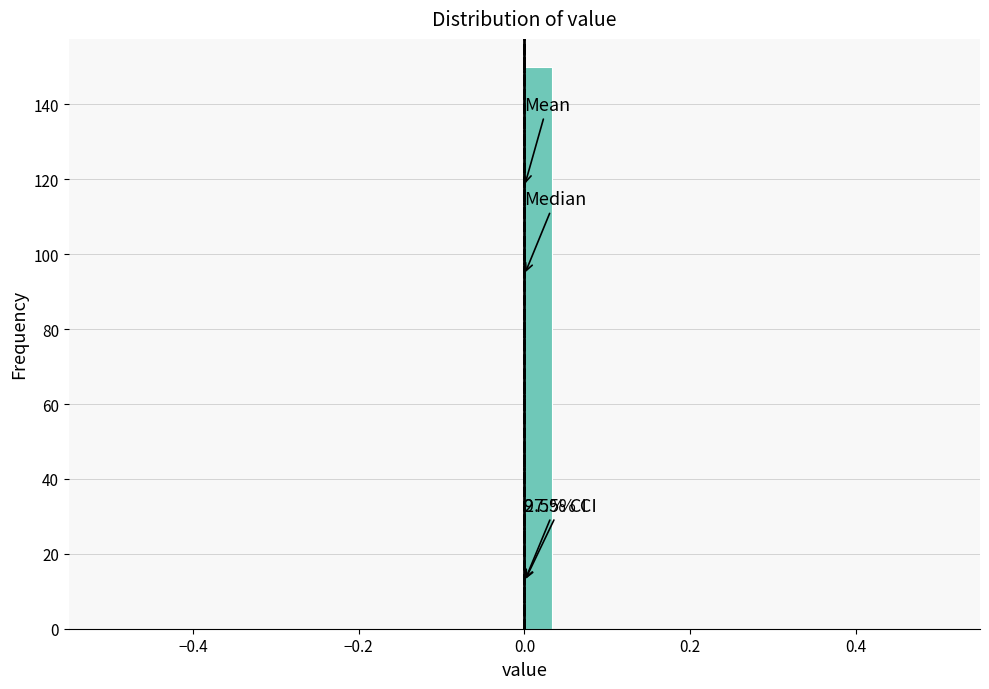

Around what value on the x-axis is the tallest bar? Give the approximate position of its centre, as read against the axis.

0.02